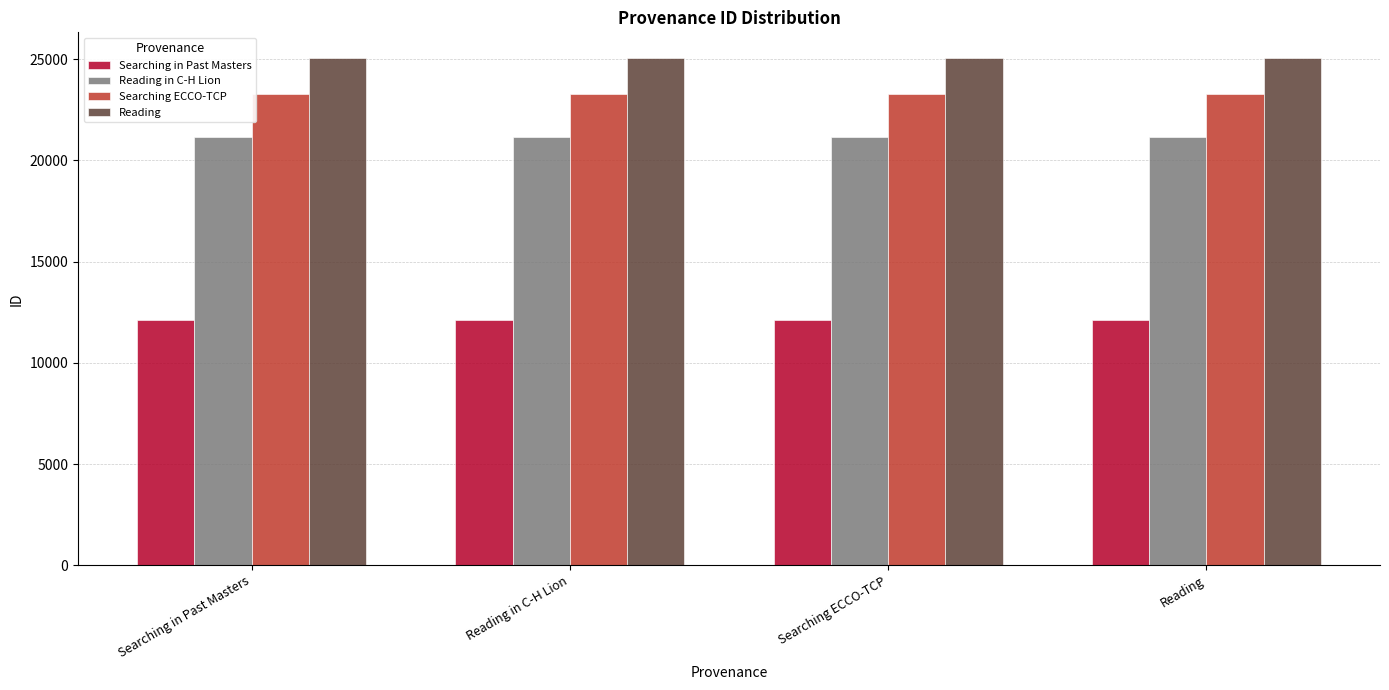

What is the minimum value shown in the chart?

12134